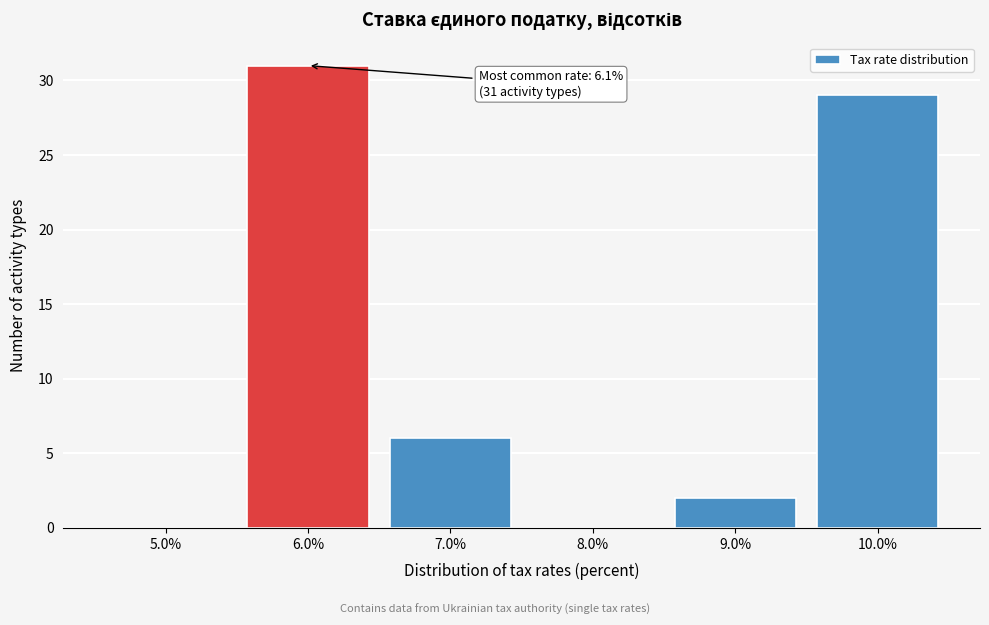

Reading left to right, list all the values displayed in this chart.

5.0%=0	6.0%=31	7.0%=6	8.0%=0	9.0%=2	10.0%=29